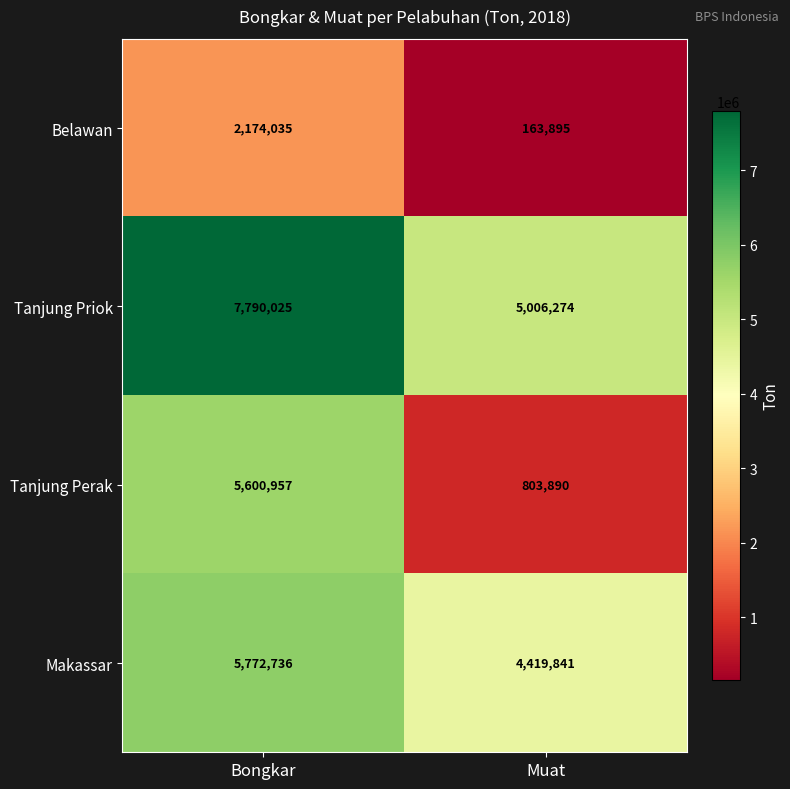

Which series has the widest spread of values?

Tanjung Perak